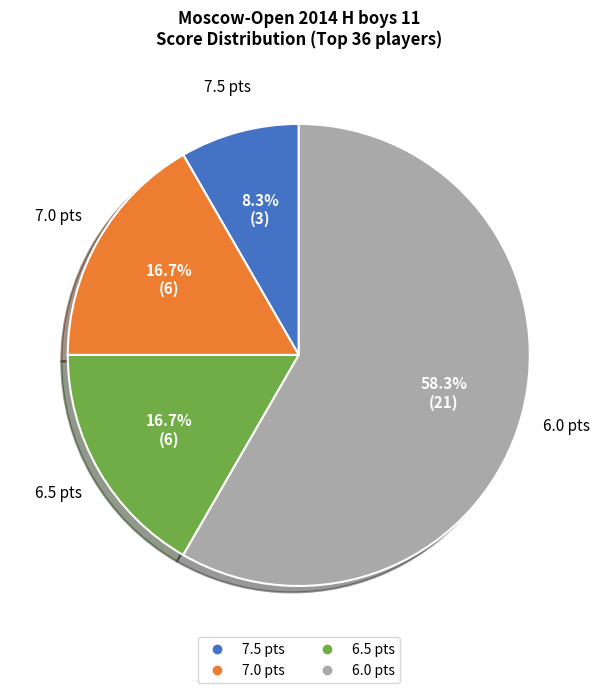

Which slice is the largest?

6.0